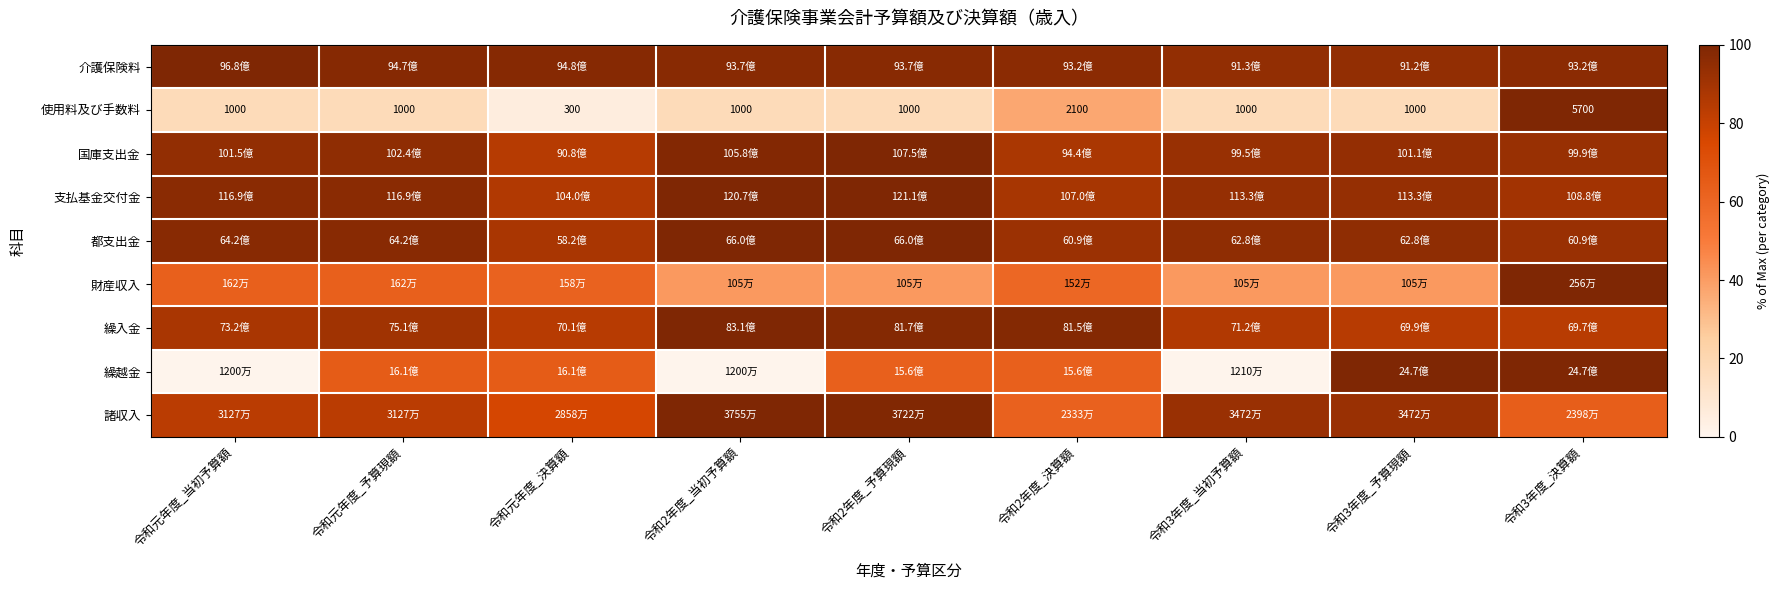

What is the total value across all series at 令和2年度_決算額?

684.5